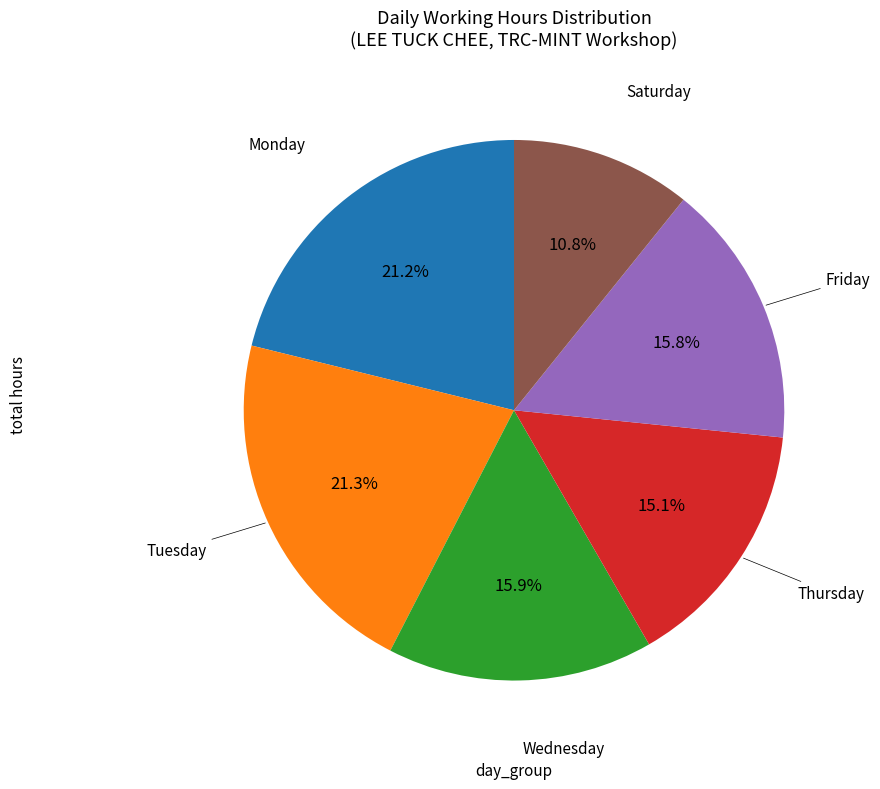

Is there any slice that represents more than half of the pie?

No